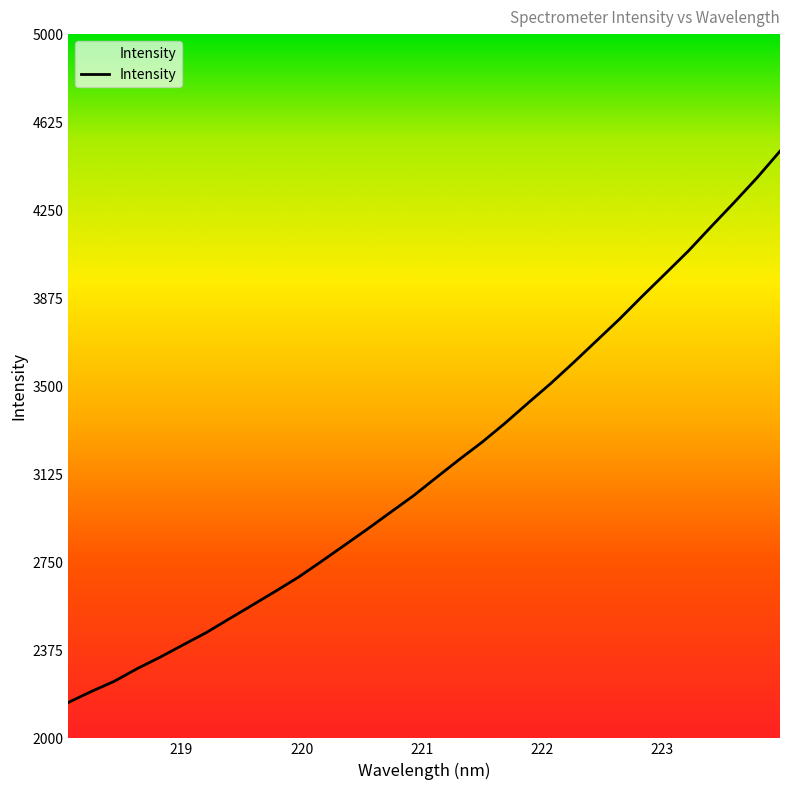

What is the maximum value shown in the chart?

4501.3